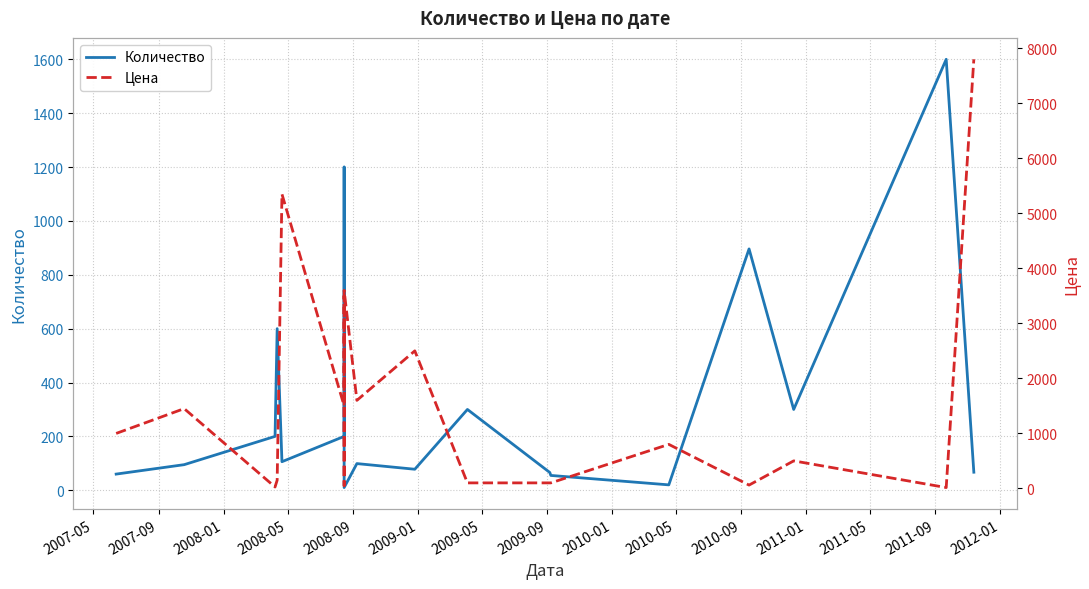

True or false: Цена has more than 0 points higher than both neighbors.

True